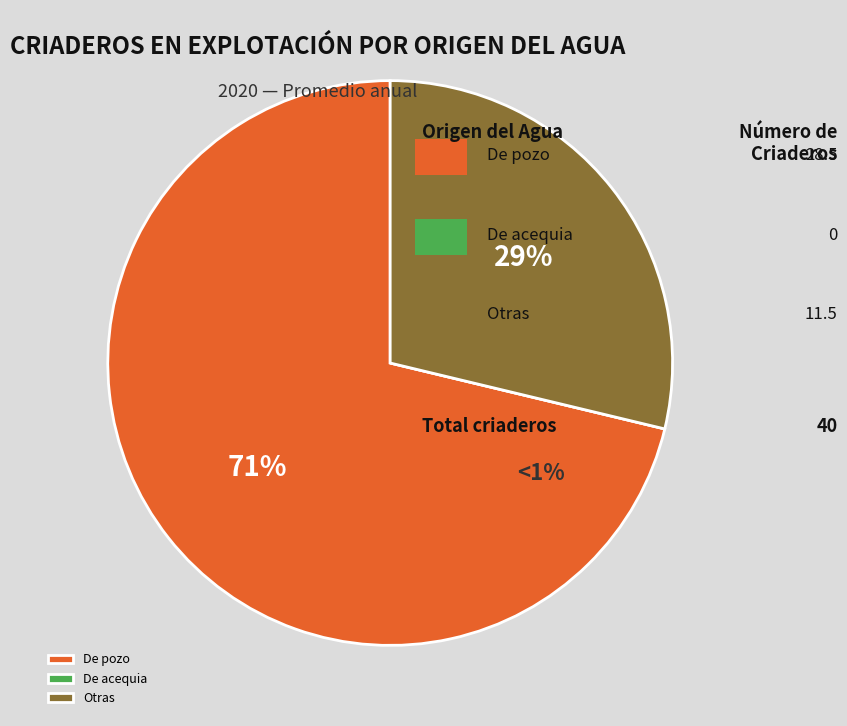

The De acequia slice represents 0% of the pie. True or false?

True